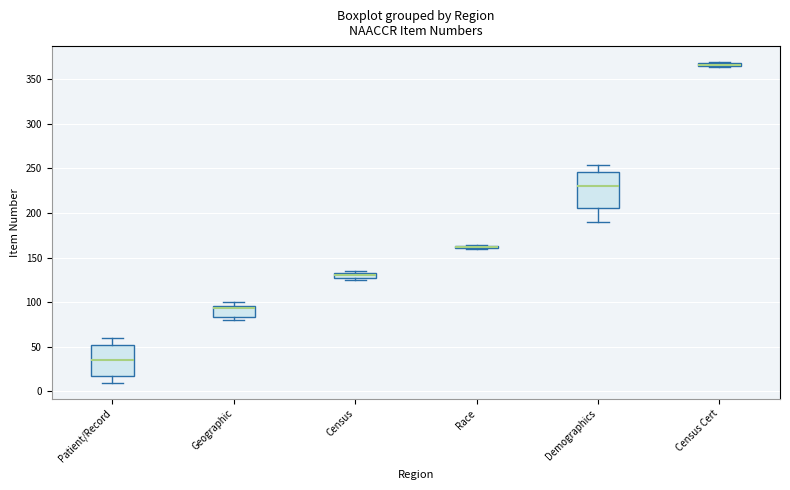

Where is the lower edge of the box for Geographic on the y-axis? The values are not printed on the chart, so give them approximately, as read against the axis.

85